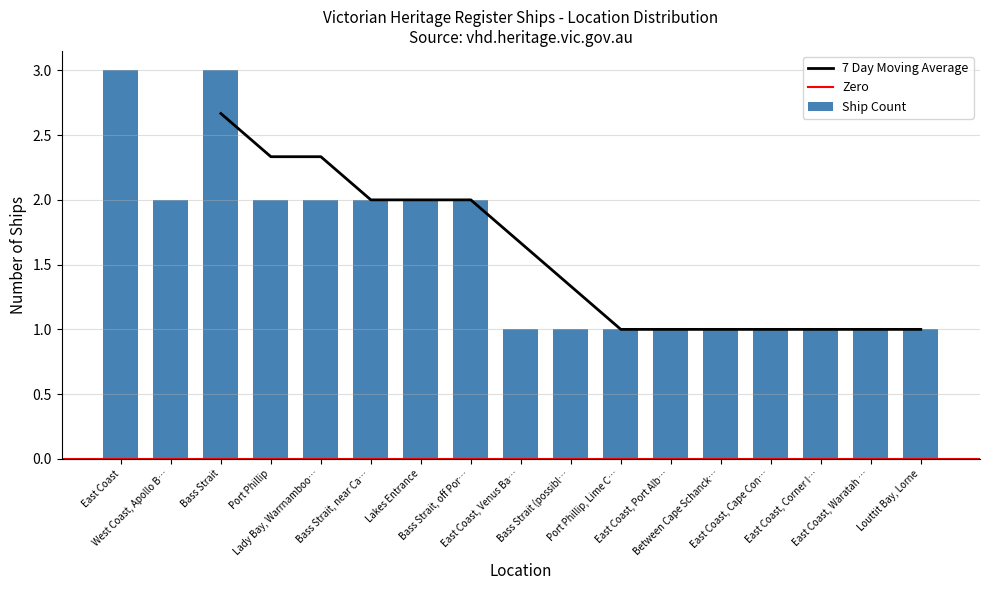

What is the highest value of the Ship Count series?

3